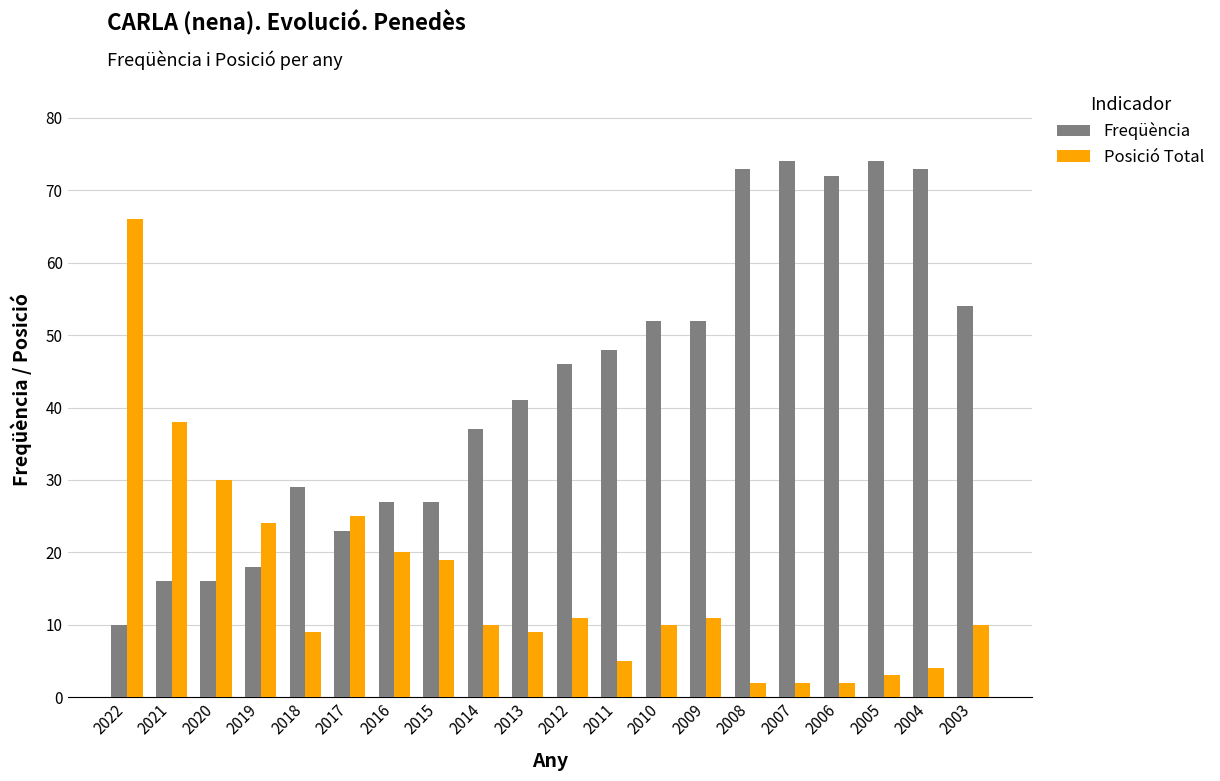

At 2015, list the series in order from smallest to largest.

Posició Total, Freqüència